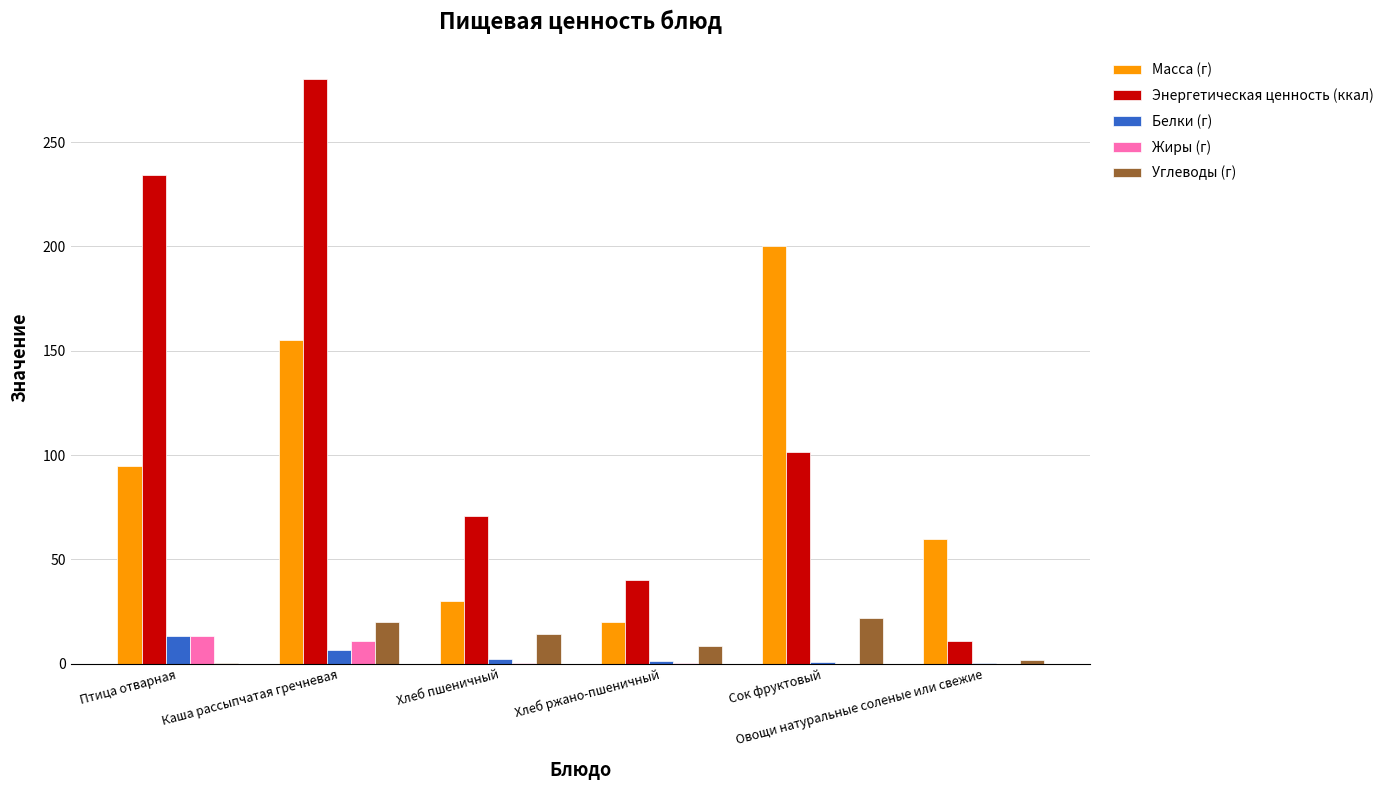

Which series has the largest total across all categories?

Энергетическая ценность (ккал)